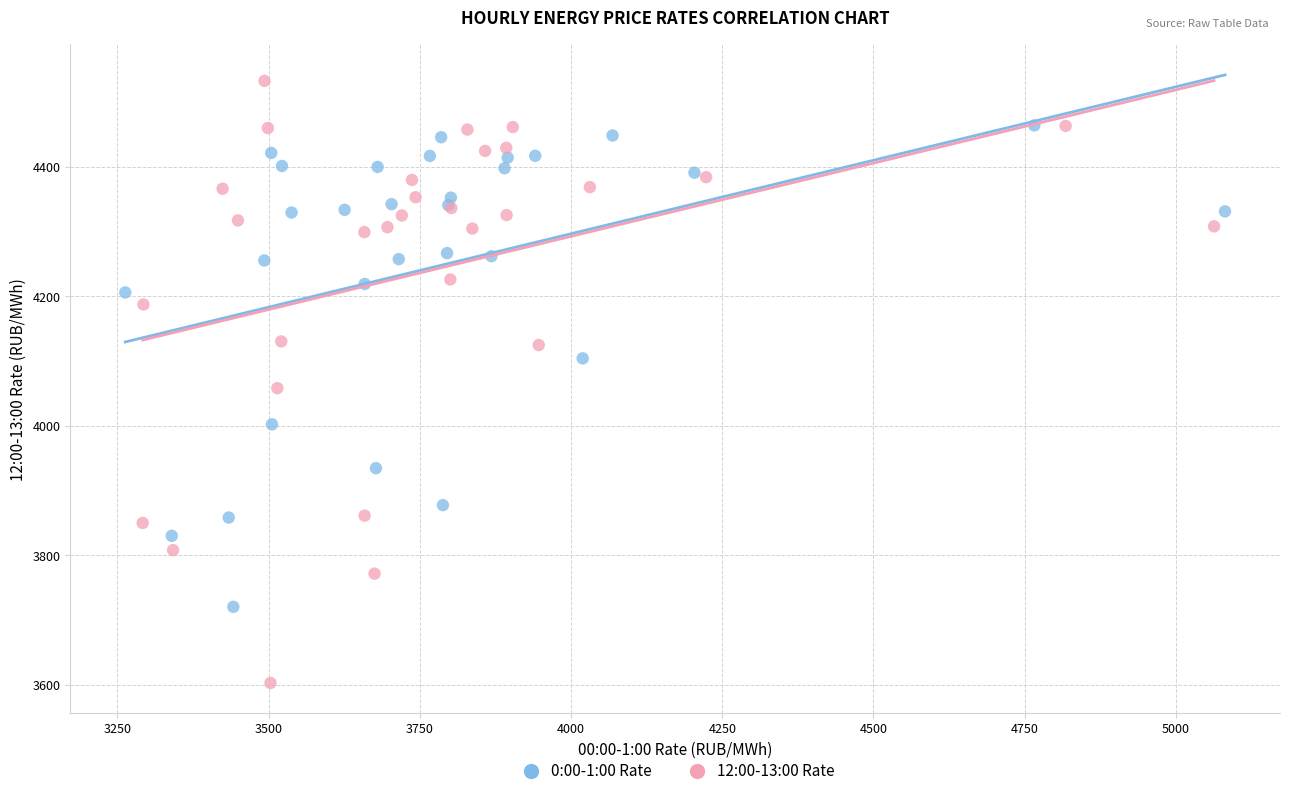

Which series has the largest Y range (max minus min)?

12:00-13:00 Rate